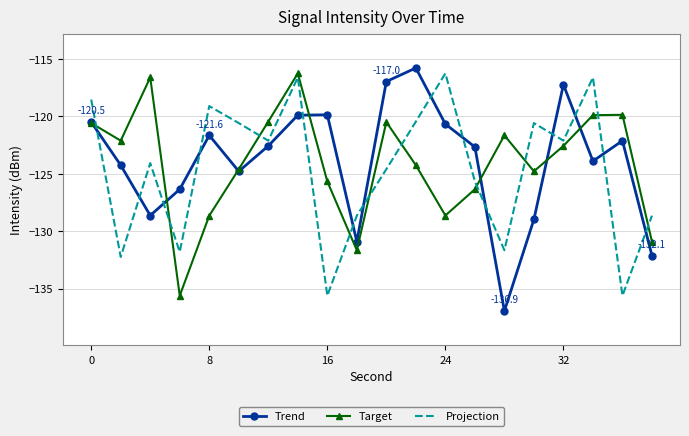

How many intersections are there between Projection and Target?

10